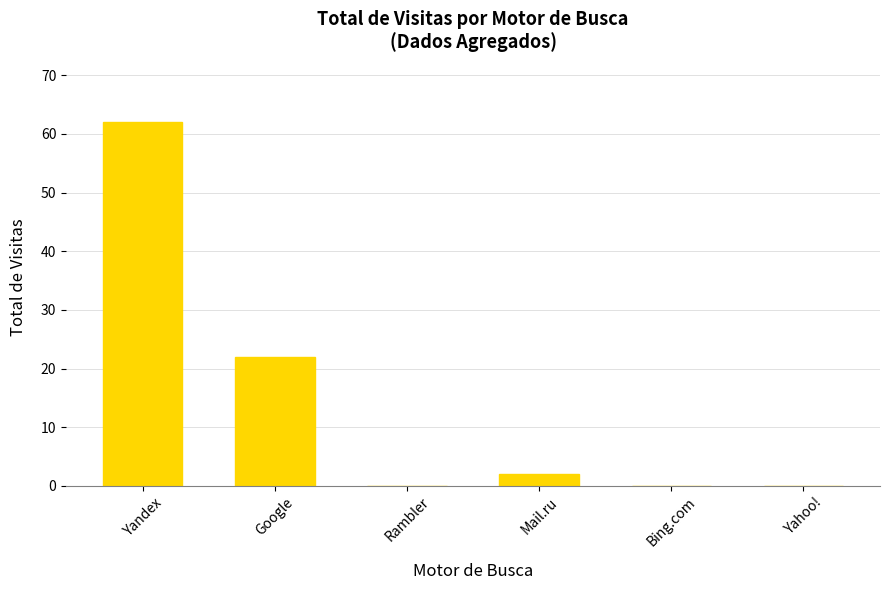

What is the change in value from Yandex to Bing.com?

-62